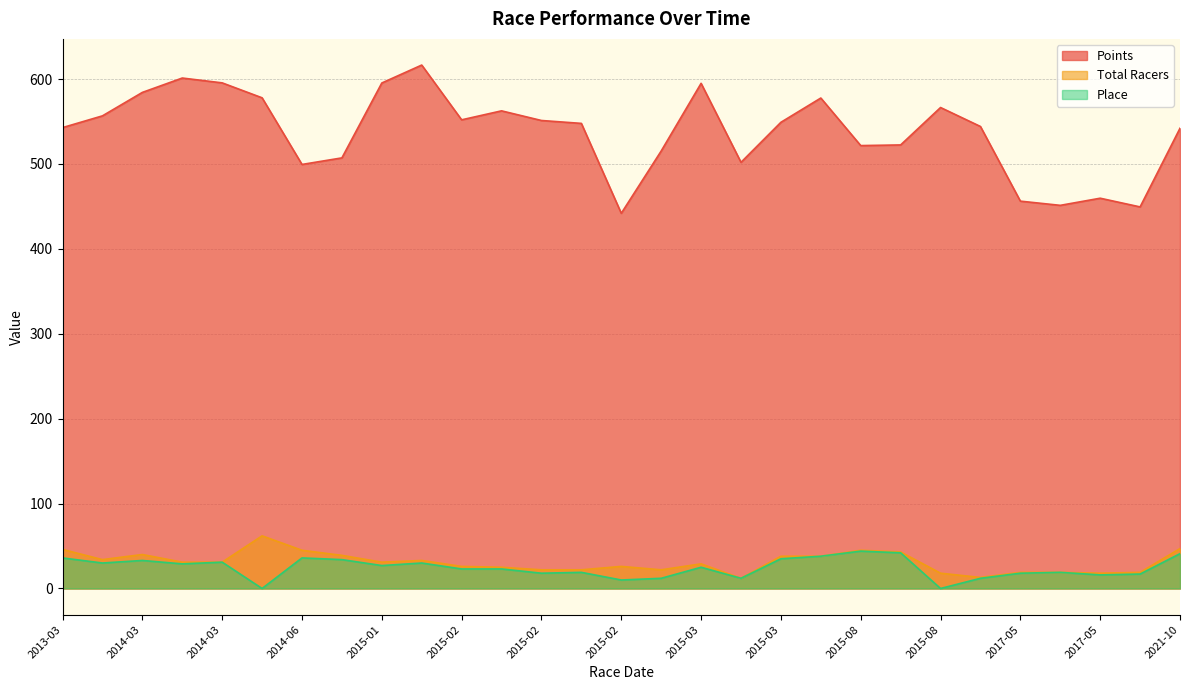

True or false: Total Racers and Place intersect in this chart.

False